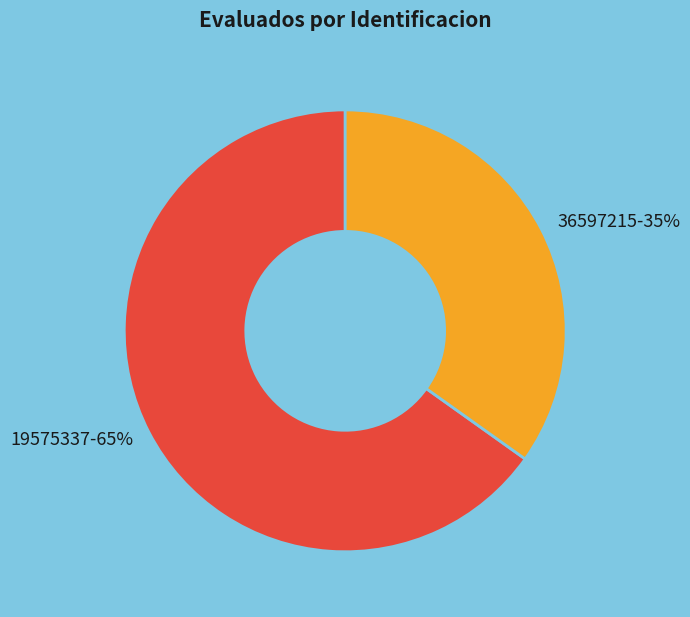

Between 19575337 and 36597215, which is larger?

19575337